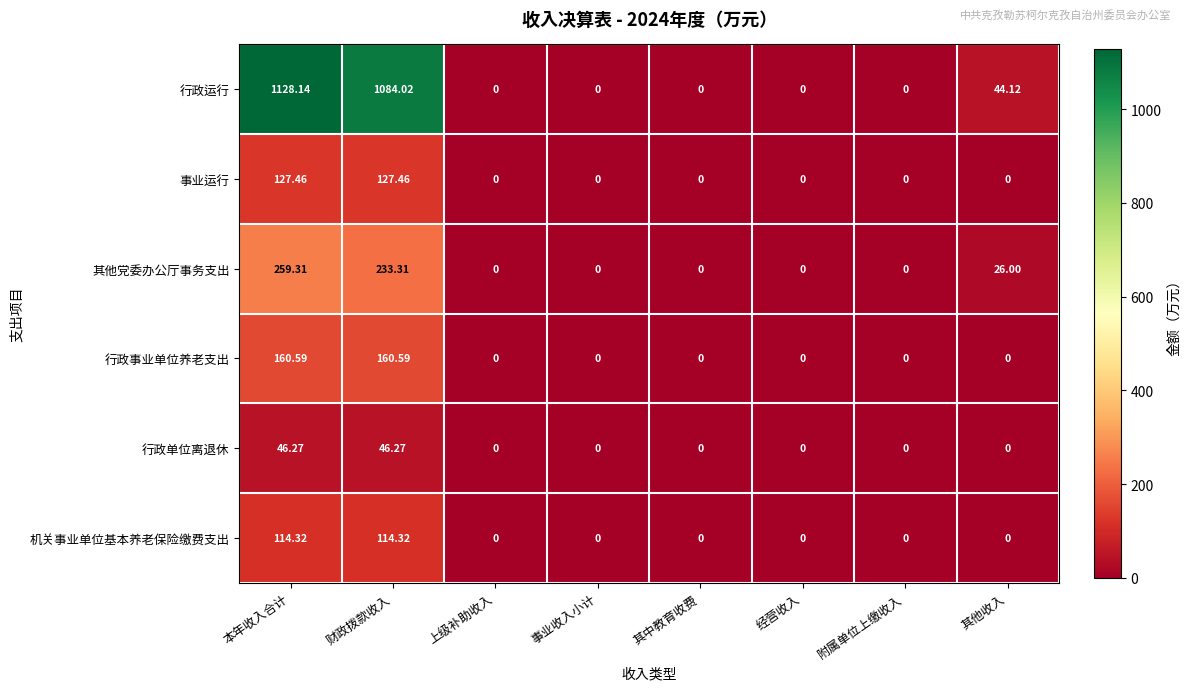

At 本年收入合计, list the series in order from smallest to largest.

行政单位离退休, 机关事业单位基本养老保险缴费支出, 事业运行, 行政事业单位养老支出, 其他党委办公厅事务支出, 行政运行